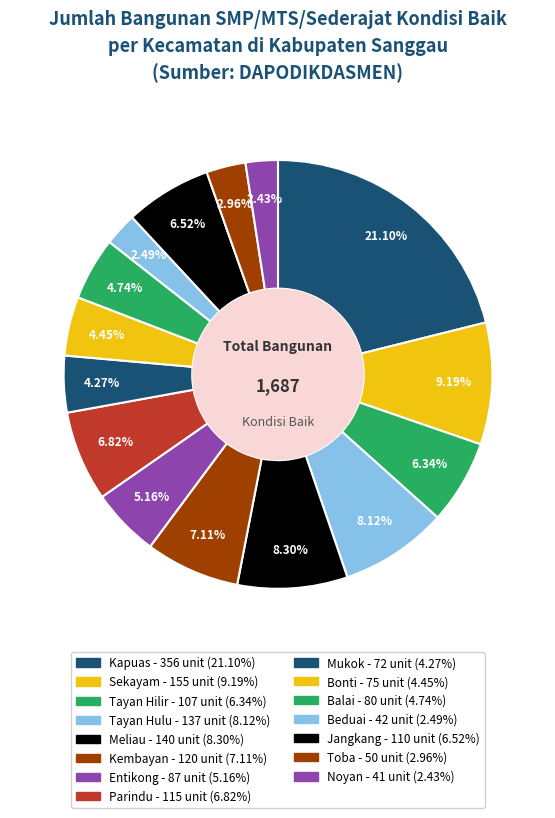

The Noyan slice represents 1% of the pie. True or false?

False